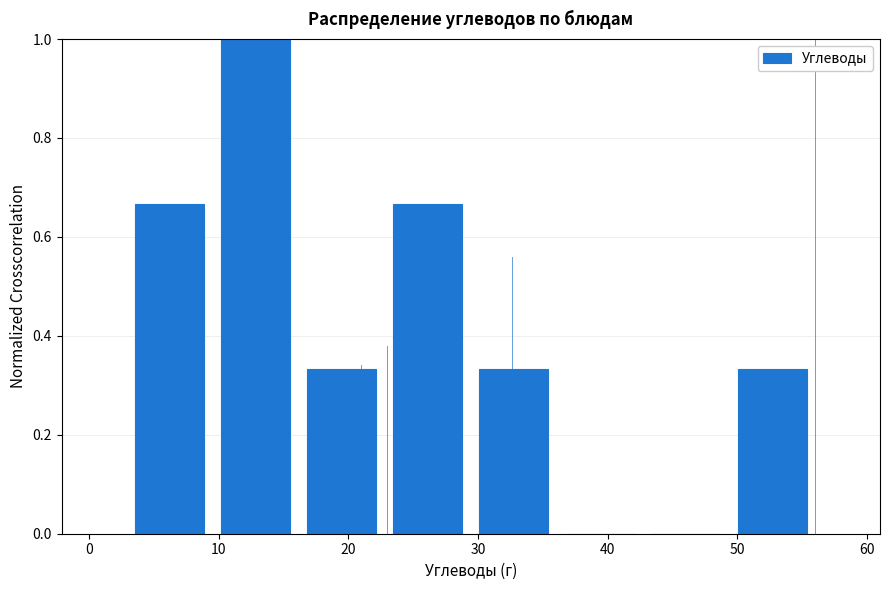

Over which range of the x-axis is the bar tallest?

10 to 16